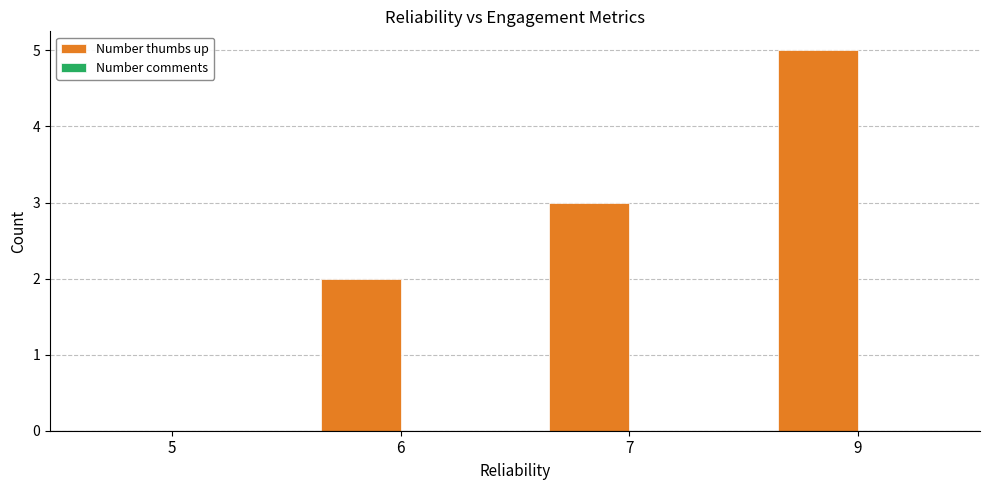

How many series are shown in this chart?

1